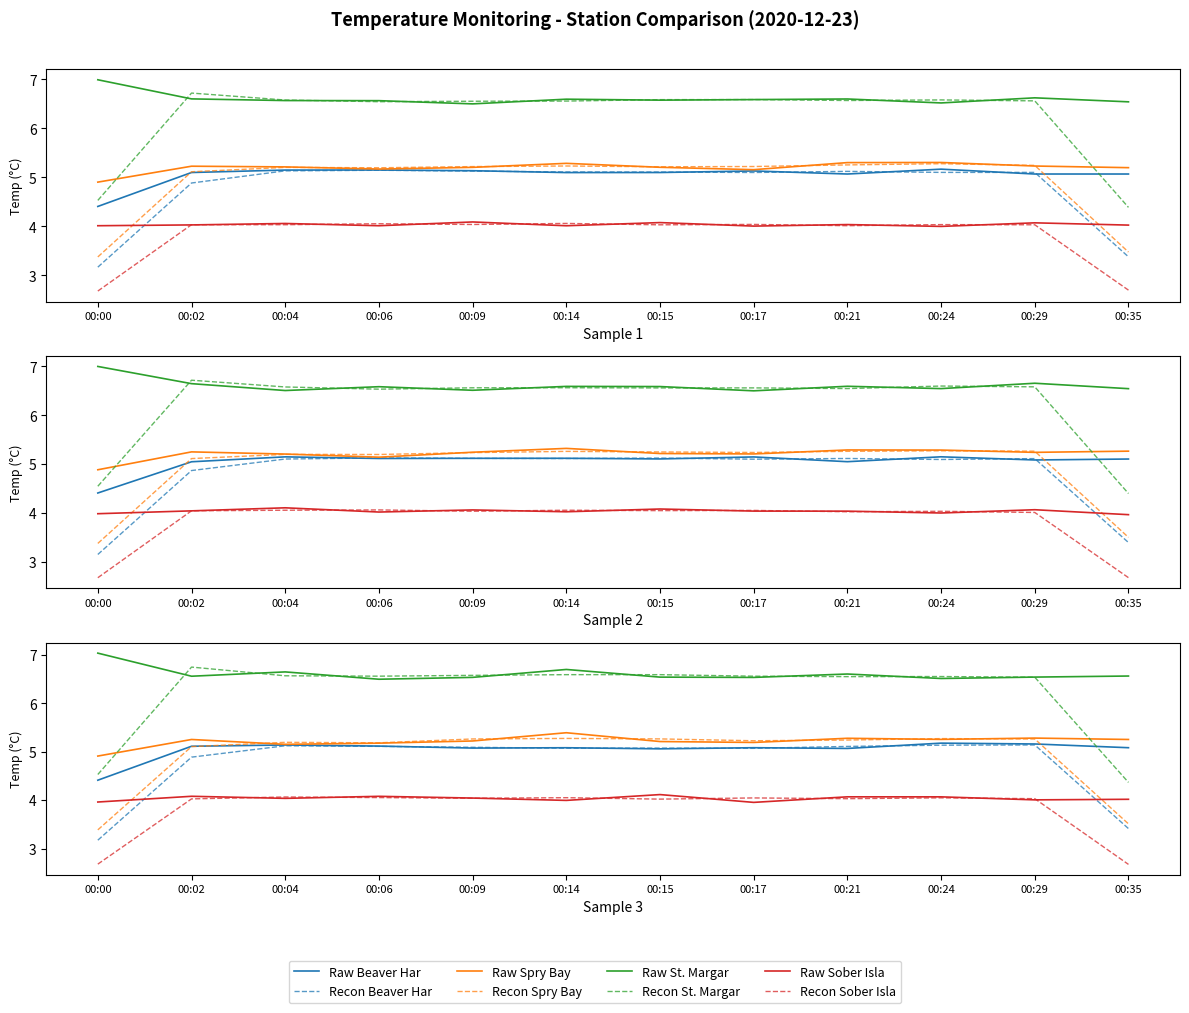

Is the value of Spry Bay-Spry Harbour at 00:29 greater than the value of Beaver Harbour-Beaver Point at 00:35?

Yes